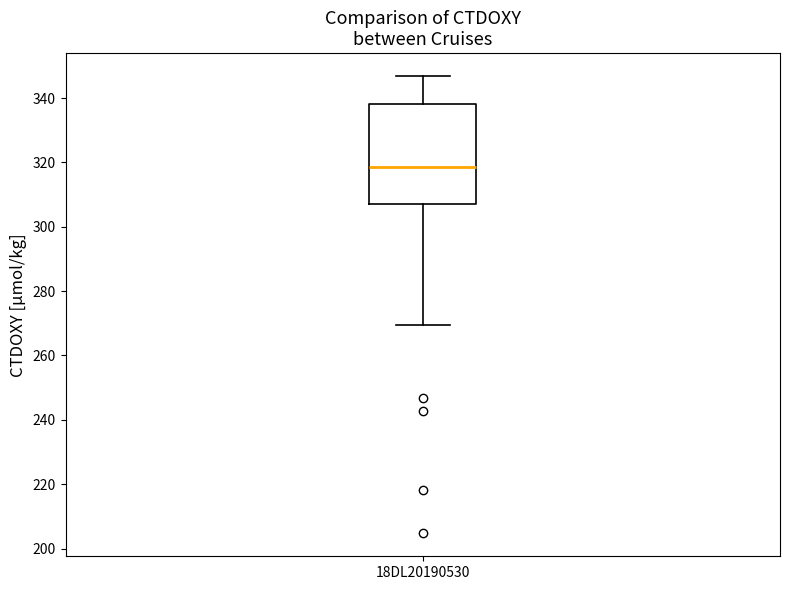

Where is the upper edge of the box for 18DL20190530 on the y-axis? The values are not printed on the chart, so give them approximately, as read against the axis.

338